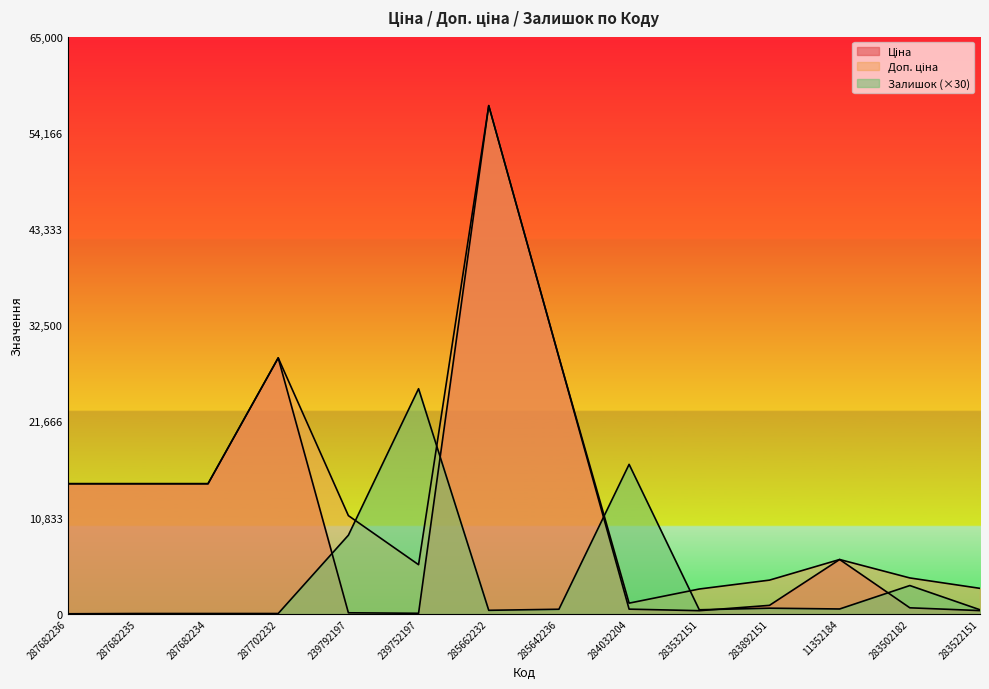

Rank the categories by Залишок value from highest to lowest.

239752197, 284032204, 239792197, 283502182, 283892151, 11352184, 285642236, 283532151, 283522151, 285662232, 287682235, 287682234, 287702232, 287682236